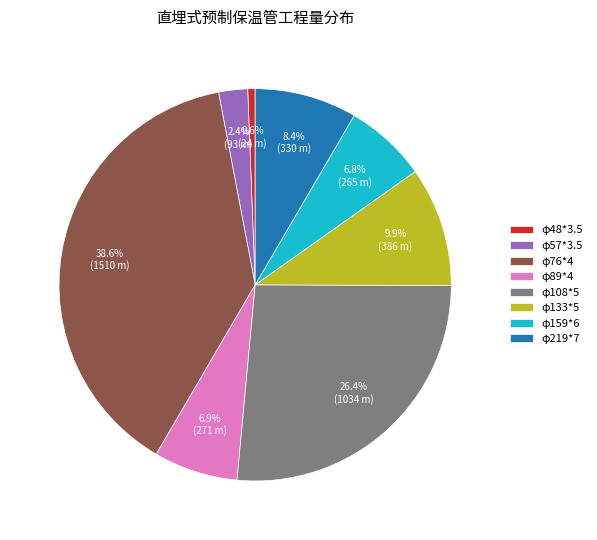

What percentage is the φ57*3.5 slice, to the nearest percent?

2%